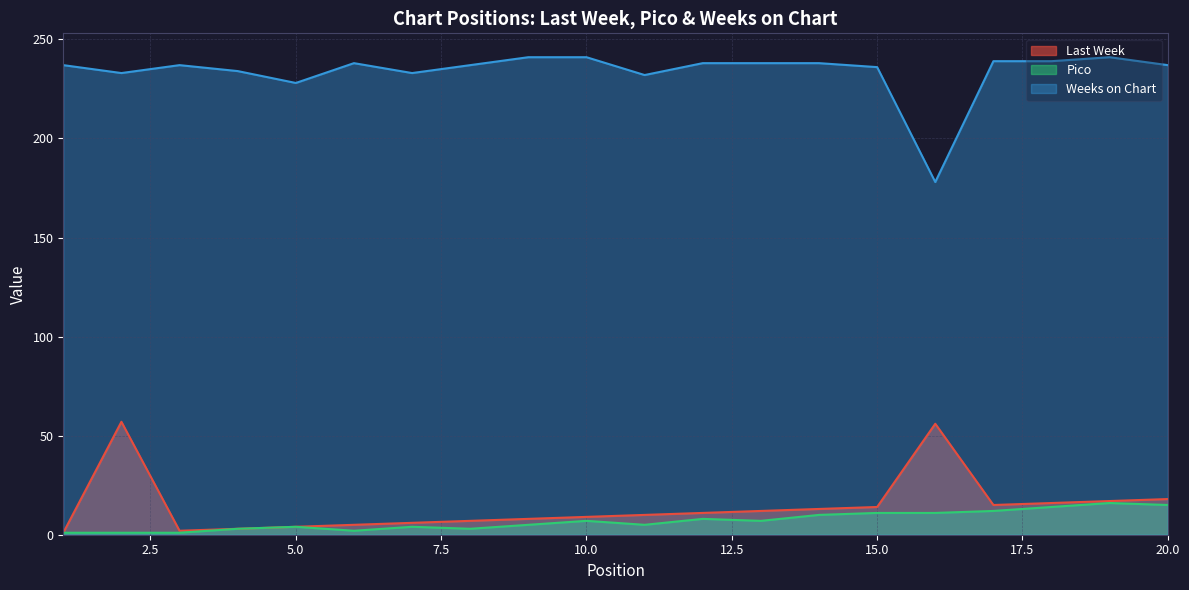

Does the chart display data point markers on the line(s)?

No